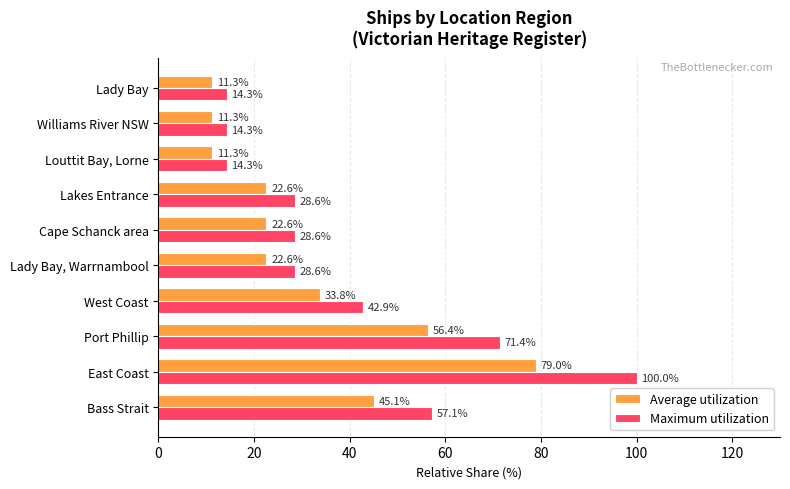

Which series has the largest total across all categories?

Maximum utilization